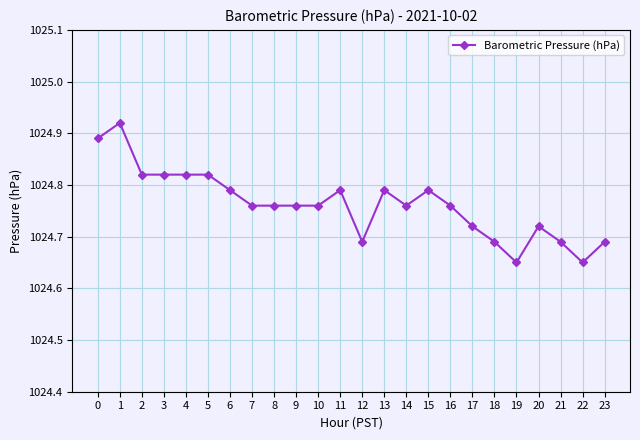

What is the sum of the values at 6 and 13?

2049.6